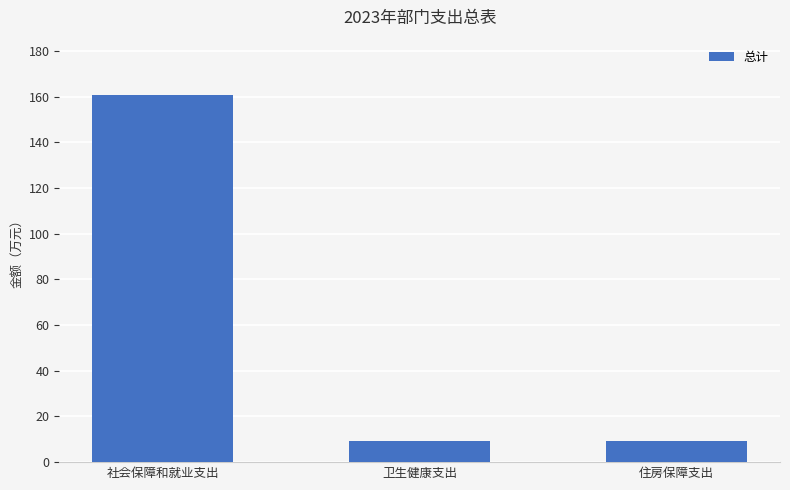

What is the value of the 2nd bar from the left?

9.2